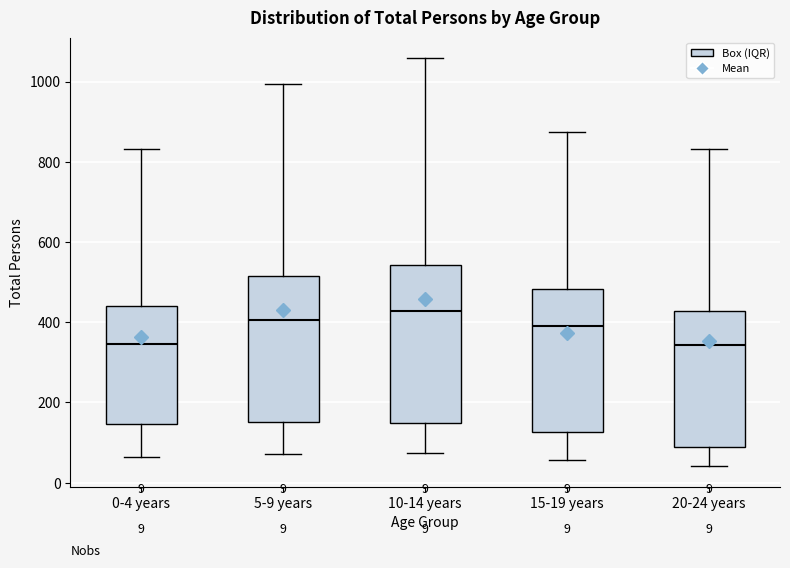

Which box is the tallest, from its lower edge to its upper edge?

10-14 years